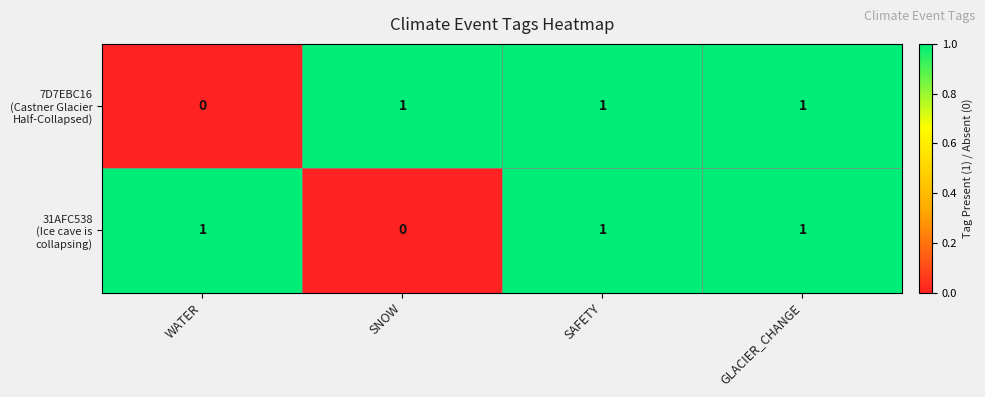

What is the maximum value shown in the chart?

1